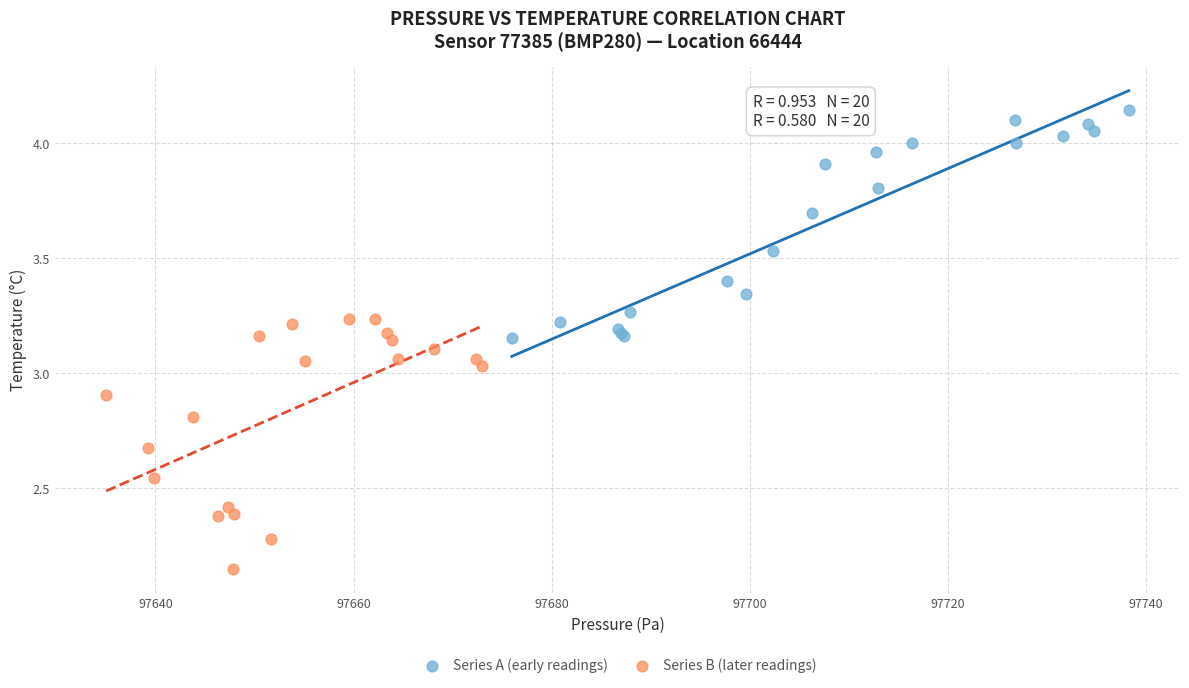

What are all the series names shown in the legend?

Series A (early readings), Series B (later readings)